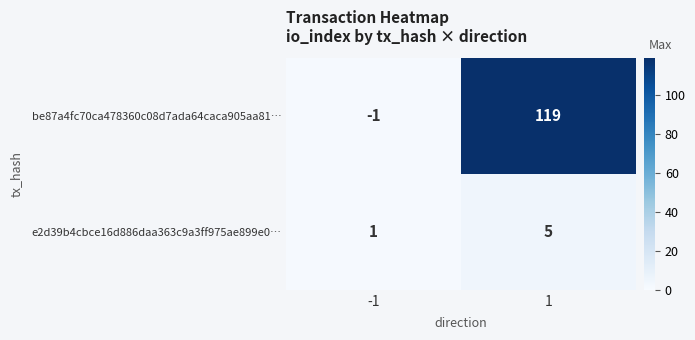

What is the average value of the e2d39b4cbce16d886daa363c9a3ff975ae899e0… series?

3